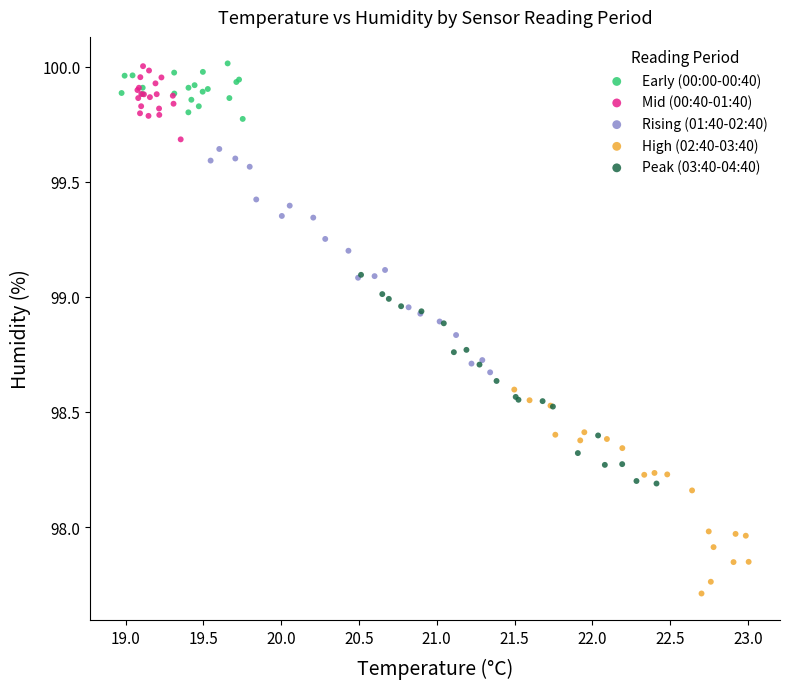

Which series contains the lowest Y value?

High (02:40-03:40)